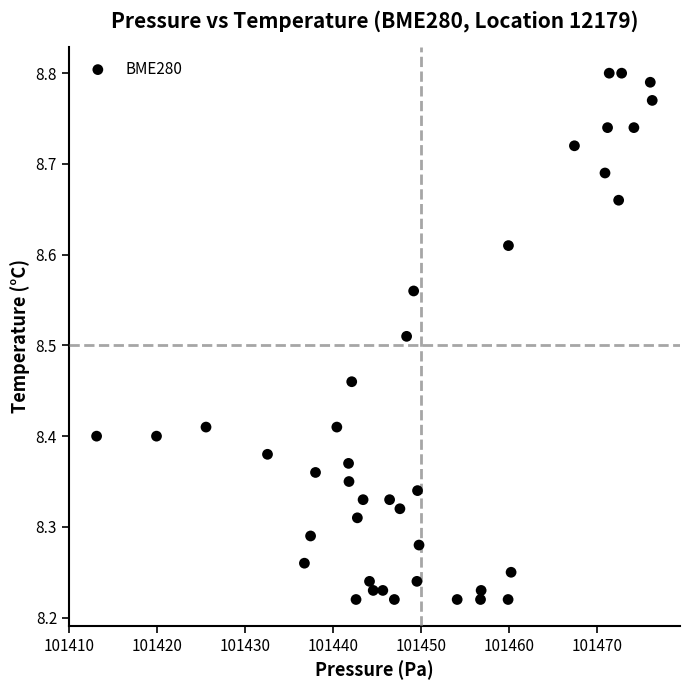

What is the range of Y values (max minus min)?

0.6